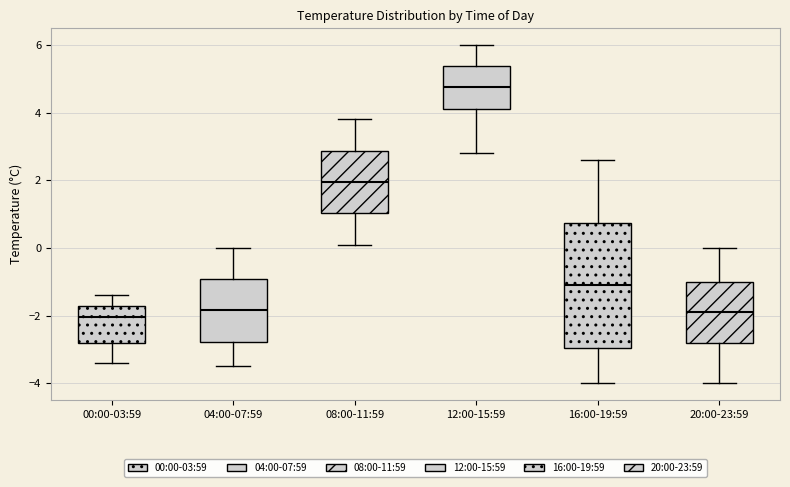

Which box has the highest median line?

12:00-15:59